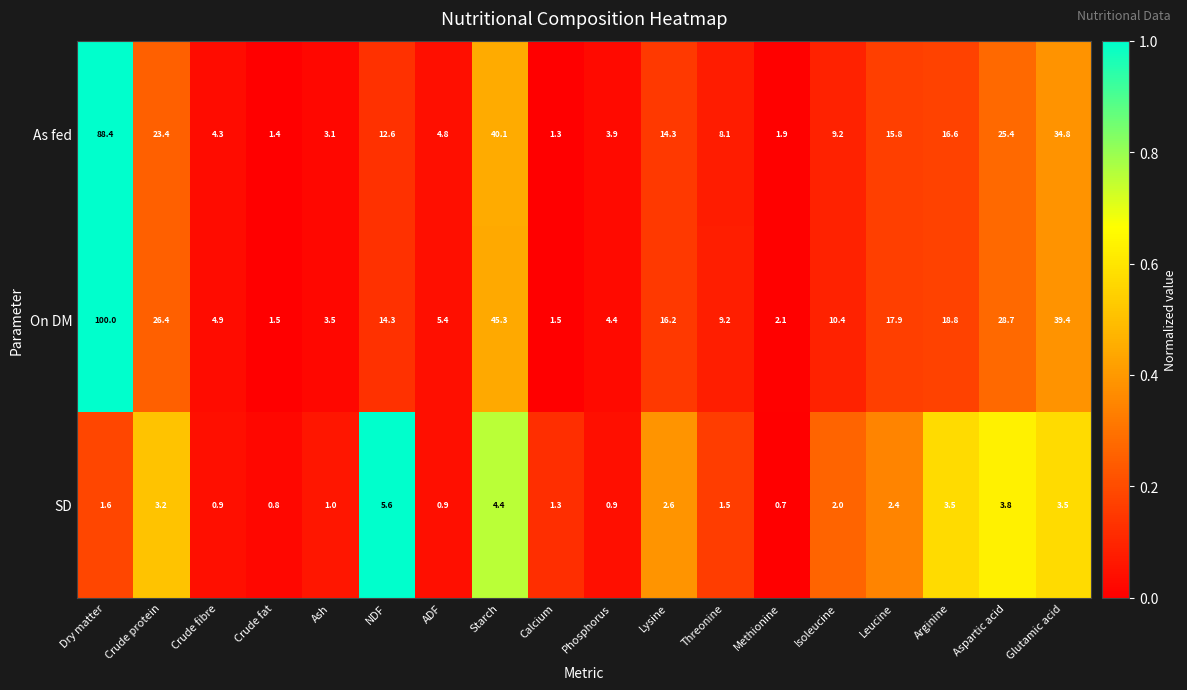

How many data points in On DM are less than 14?

9